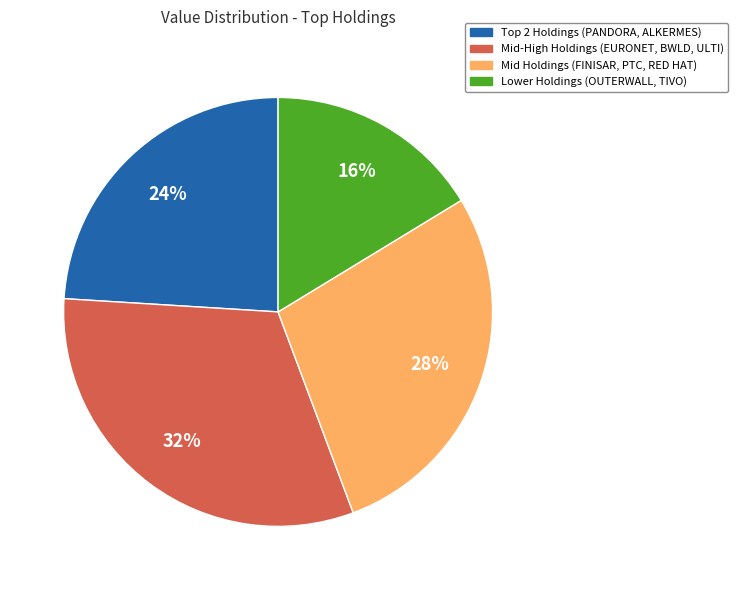

Is the sum of Mid-High Holdings (EURONET, BWLD, ULTI) and Lower Holdings (OUTERWALL, TIVO) greater than half?

No